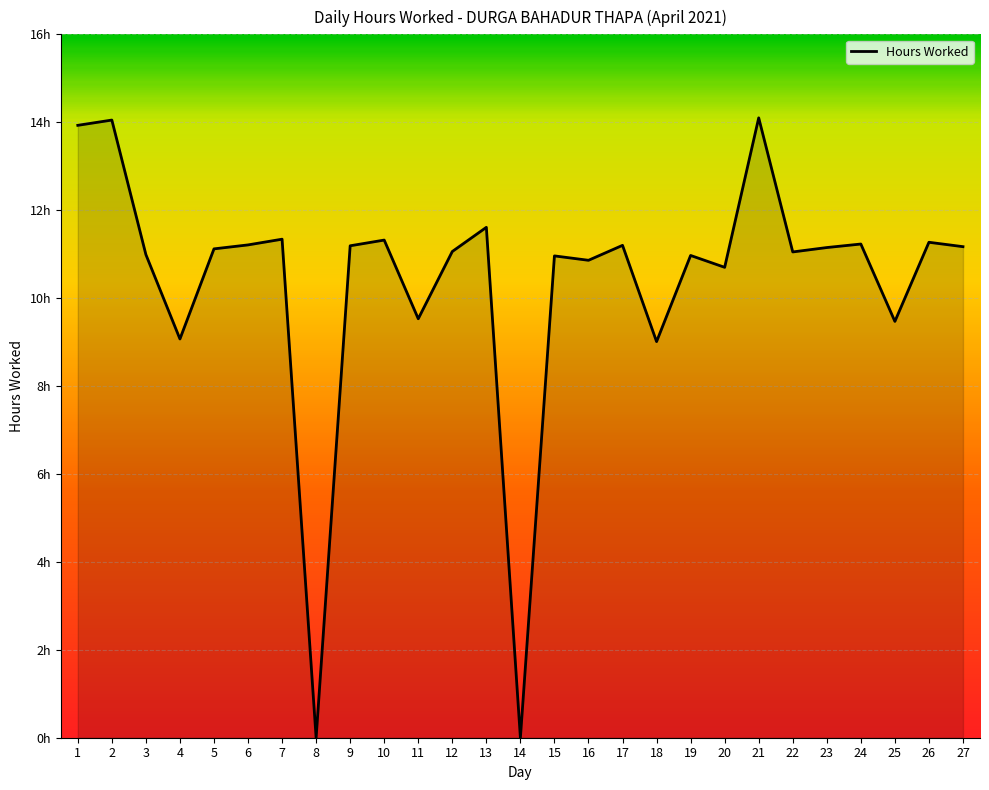

Rank the categories by value from lowest to highest.

8, 14, 18, 4, 25, 11, 20, 16, 15, 19, 3, 22, 12, 5, 23, 27, 9, 17, 6, 24, 26, 10, 7, 13, 1, 2, 21